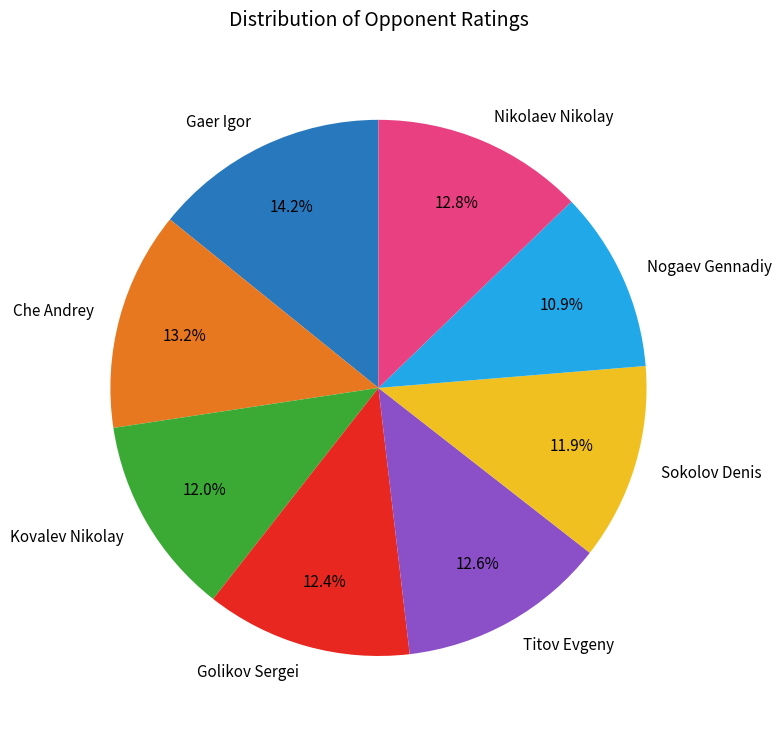

Combined, what portion of the pie is Nikolaev Nikolay and Kovalev Nikolay?

24.8%